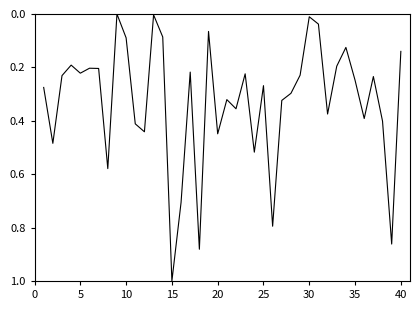

Does the chart have visible grid lines?

No